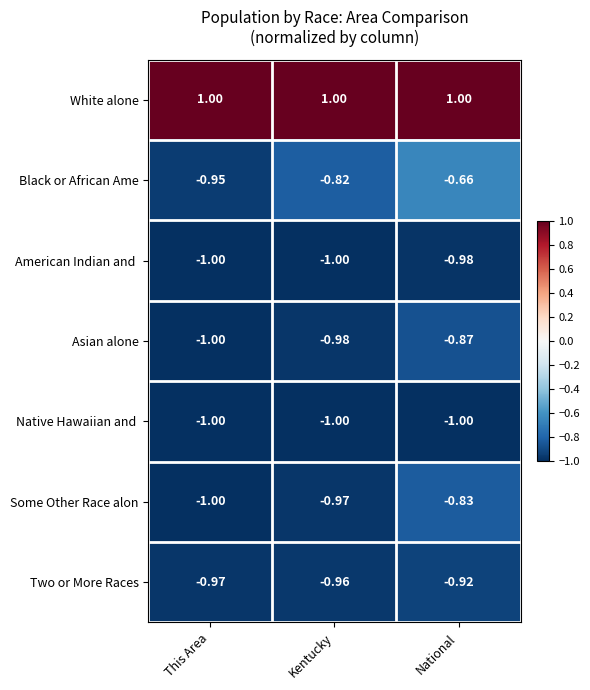

Where is Black or African Ame nearest to the value 0?

National